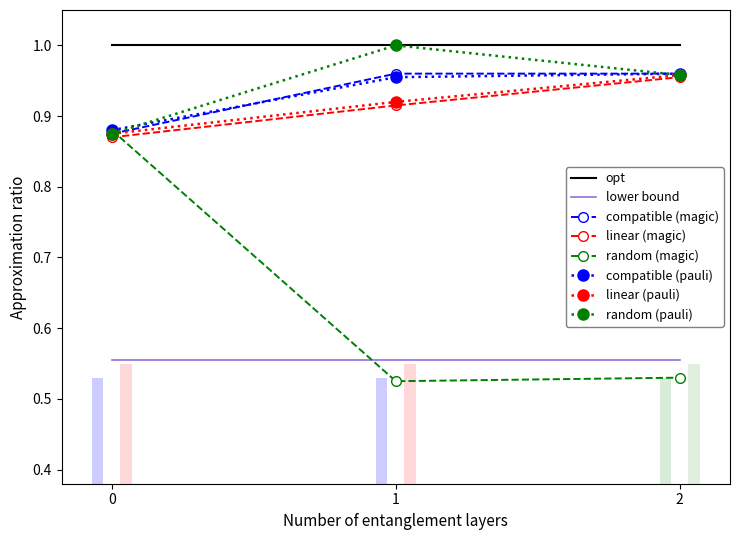

Is the value of lower bound at 2 greater than the value of linear (magic) at 2?

No